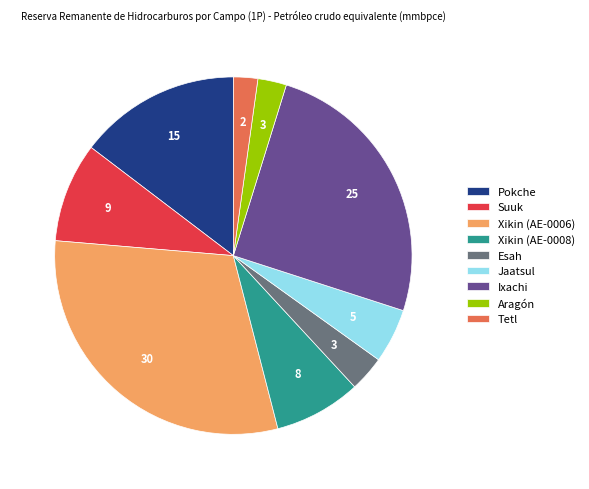

What is the largest slice in the pie chart?

Xikin (AE-0006)